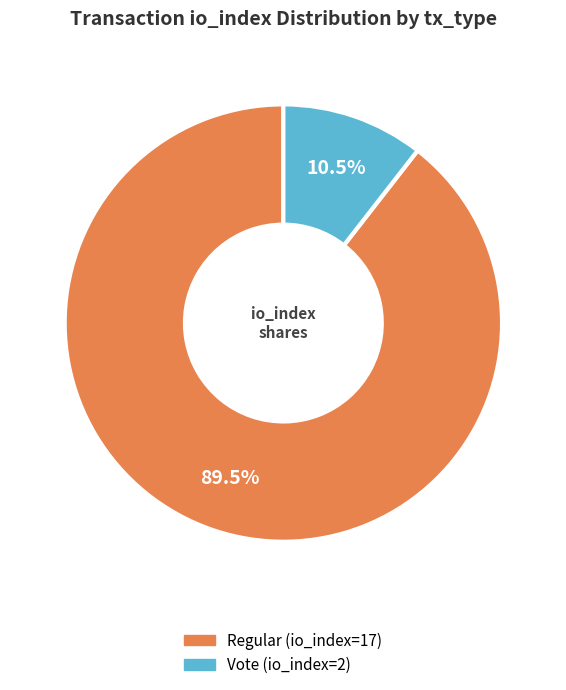

Count the number of slices in the pie.

2